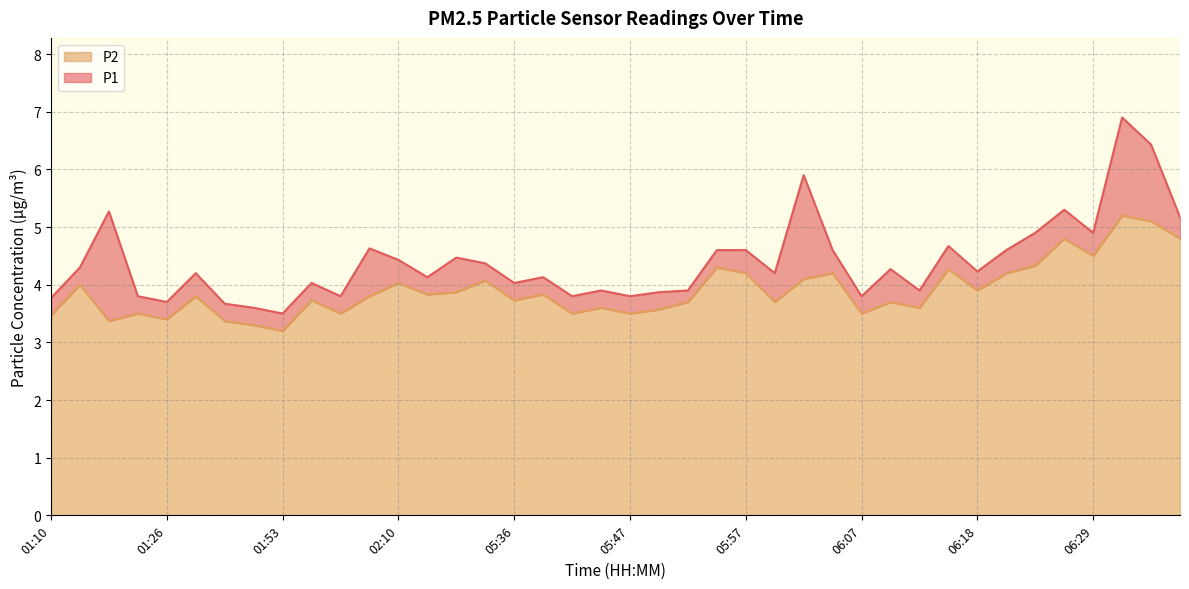

True or false: P2 and P1 intersect in this chart.

False